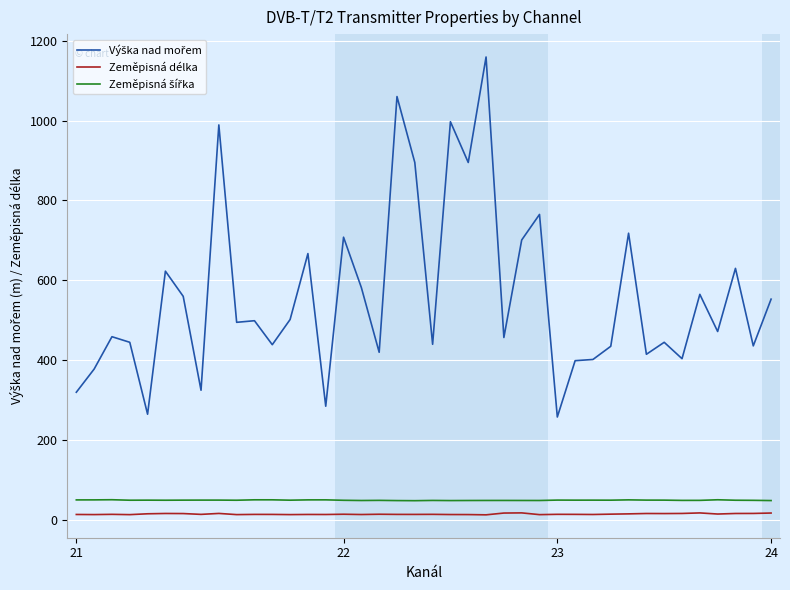

How many interior local peaks does the Výška nad mořem series have?

14